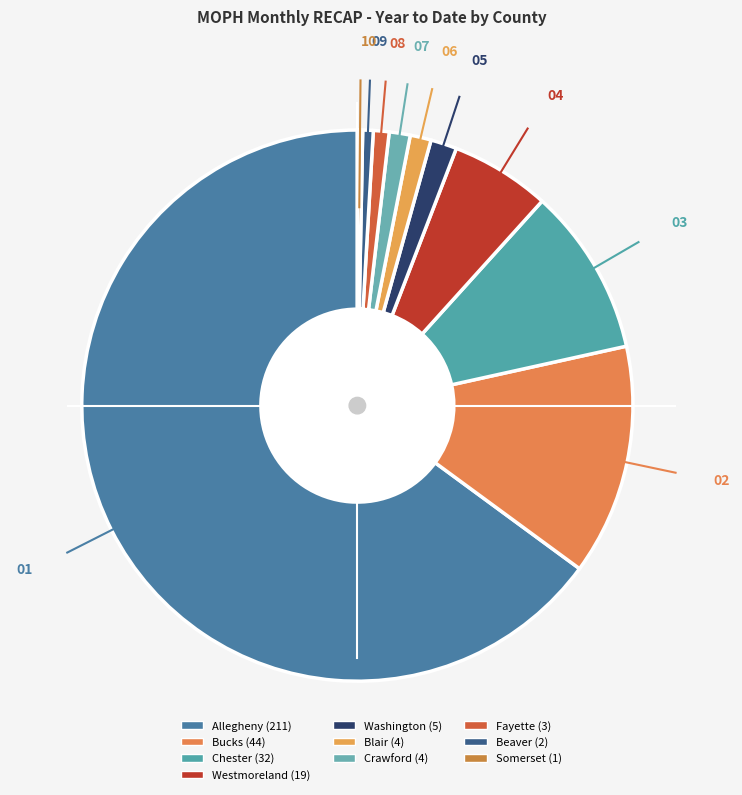

To the nearest percent, what is the combined percentage of Fayette and Allegheny?

66%